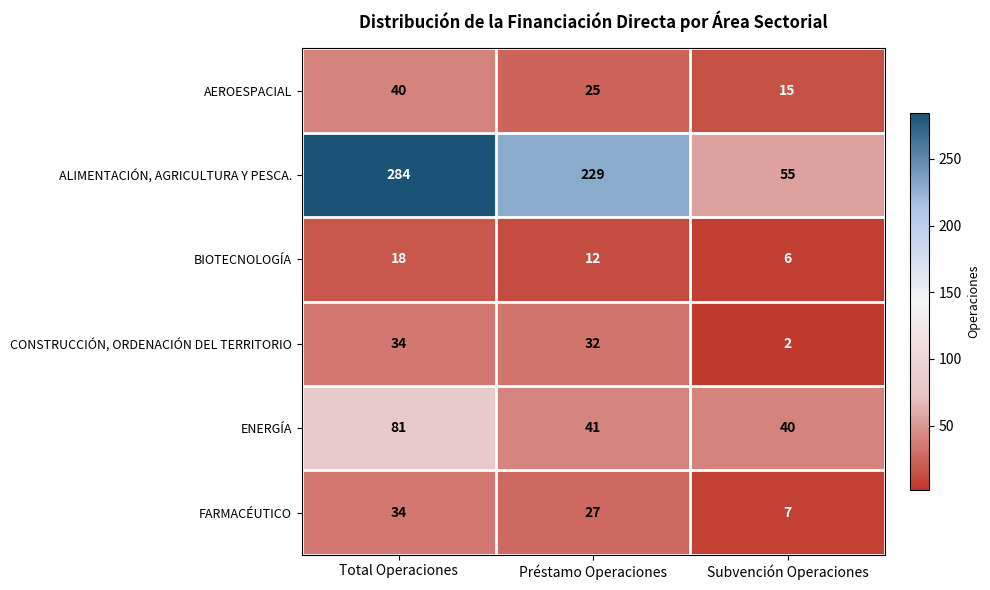

Which series changed the most between Préstamo Operaciones and Subvención Operaciones?

ALIMENTACIÓN, AGRICULTURA Y PESCA.